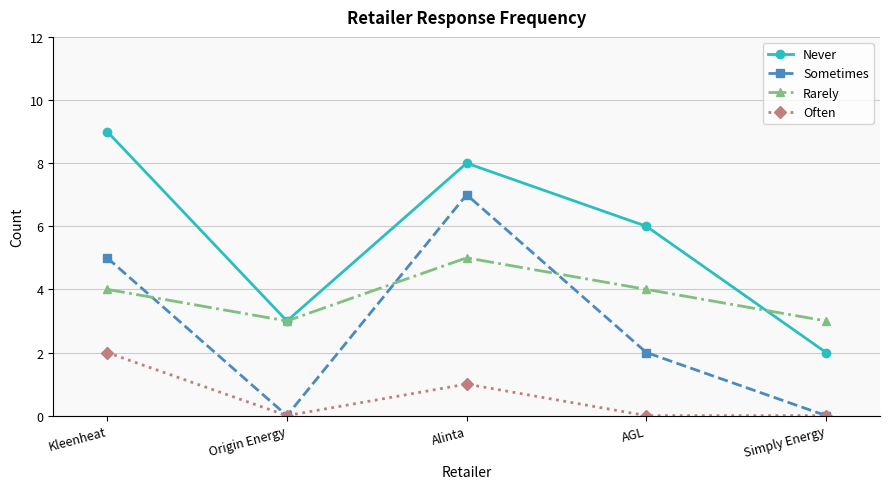

Reading left to right, list all the values displayed in this chart.

Never: 9	3	8	6	2
Sometimes: 5	0	7	2	0
Rarely: 4	3	5	4	3
Often: 2	0	1	0	0